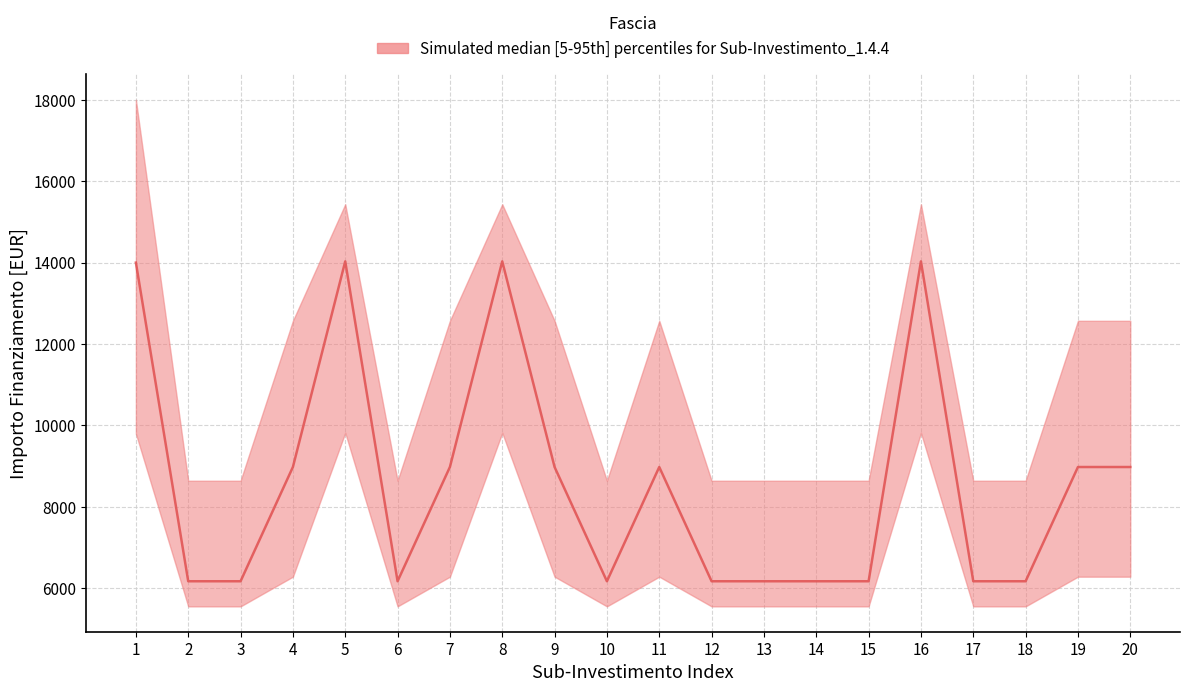

True or false: median and upper intersect in this chart.

False